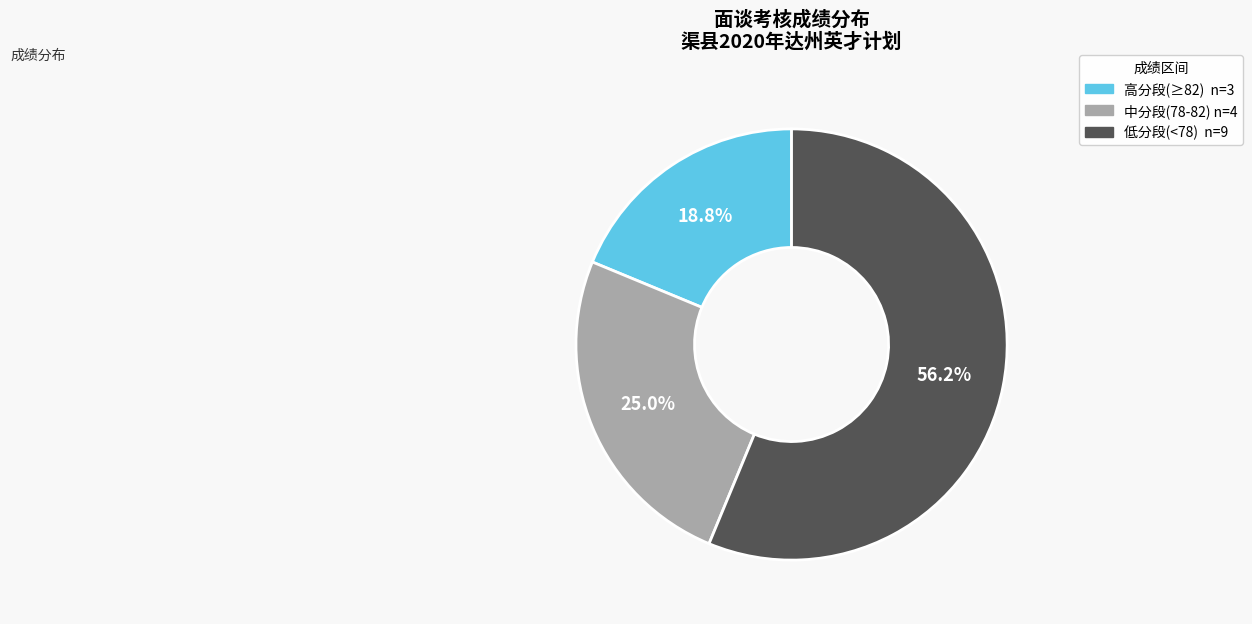

Is there any slice that represents more than half of the pie?

Yes